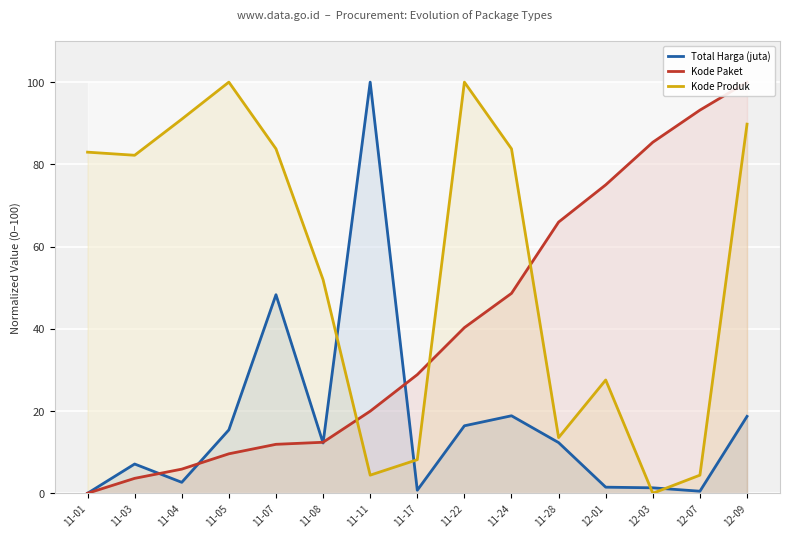

True or false: Kode Paket has a value of 4.0 at 11-05.

False